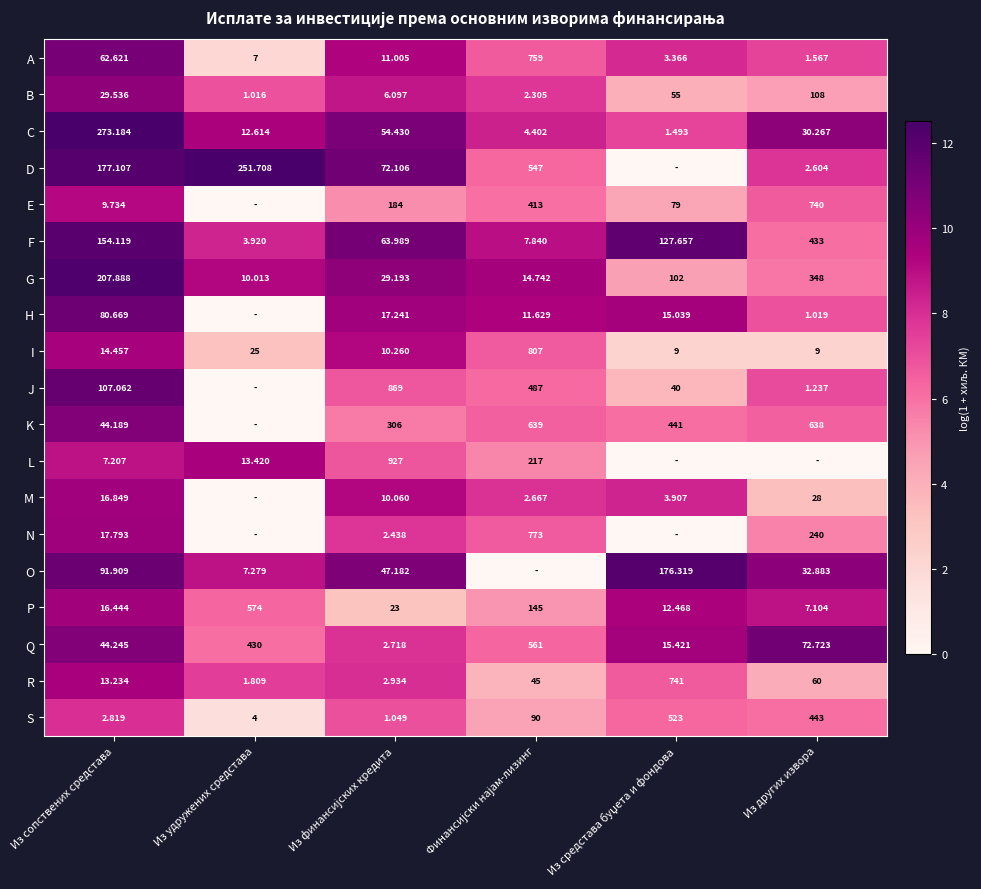

Which category has the lowest value in the R series?

Из удружених средстава